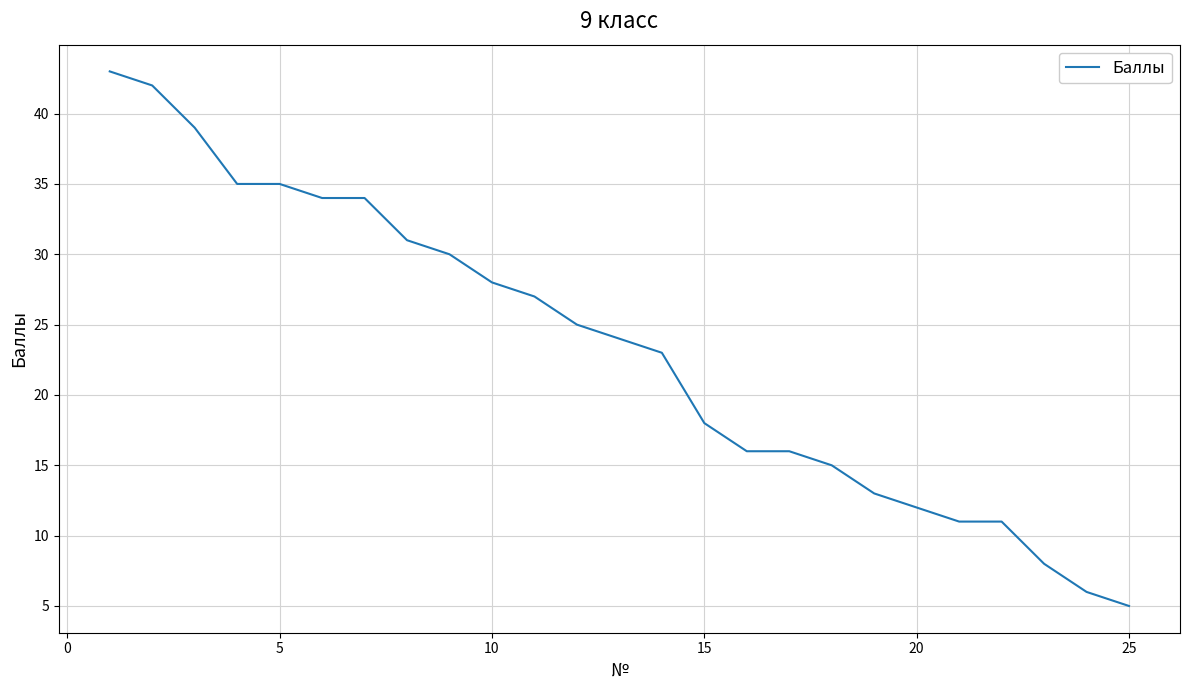

What is the difference between the maximum and minimum values?

38